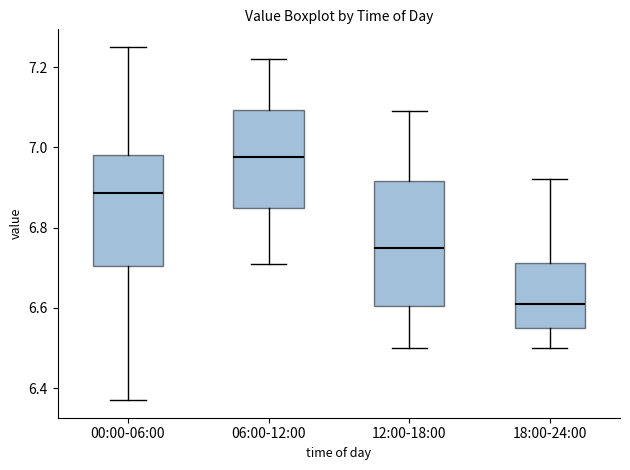

Reading left to right, transcribe this box plot: for each box, give where its median line is, the range the box spans, and where its two whiskers end, as read against the y-axis. The values are not printed on the chart, so give them approximately, as read against the axis.

00:00-06:00: median 6.88, box 6.70 to 6.98, whiskers 6.38 to 7.26
06:00-12:00: median 6.98, box 6.84 to 7.10, whiskers 6.72 to 7.22
12:00-18:00: median 6.76, box 6.60 to 6.92, whiskers 6.50 to 7.10
18:00-24:00: median 6.62, box 6.56 to 6.72, whiskers 6.50 to 6.92